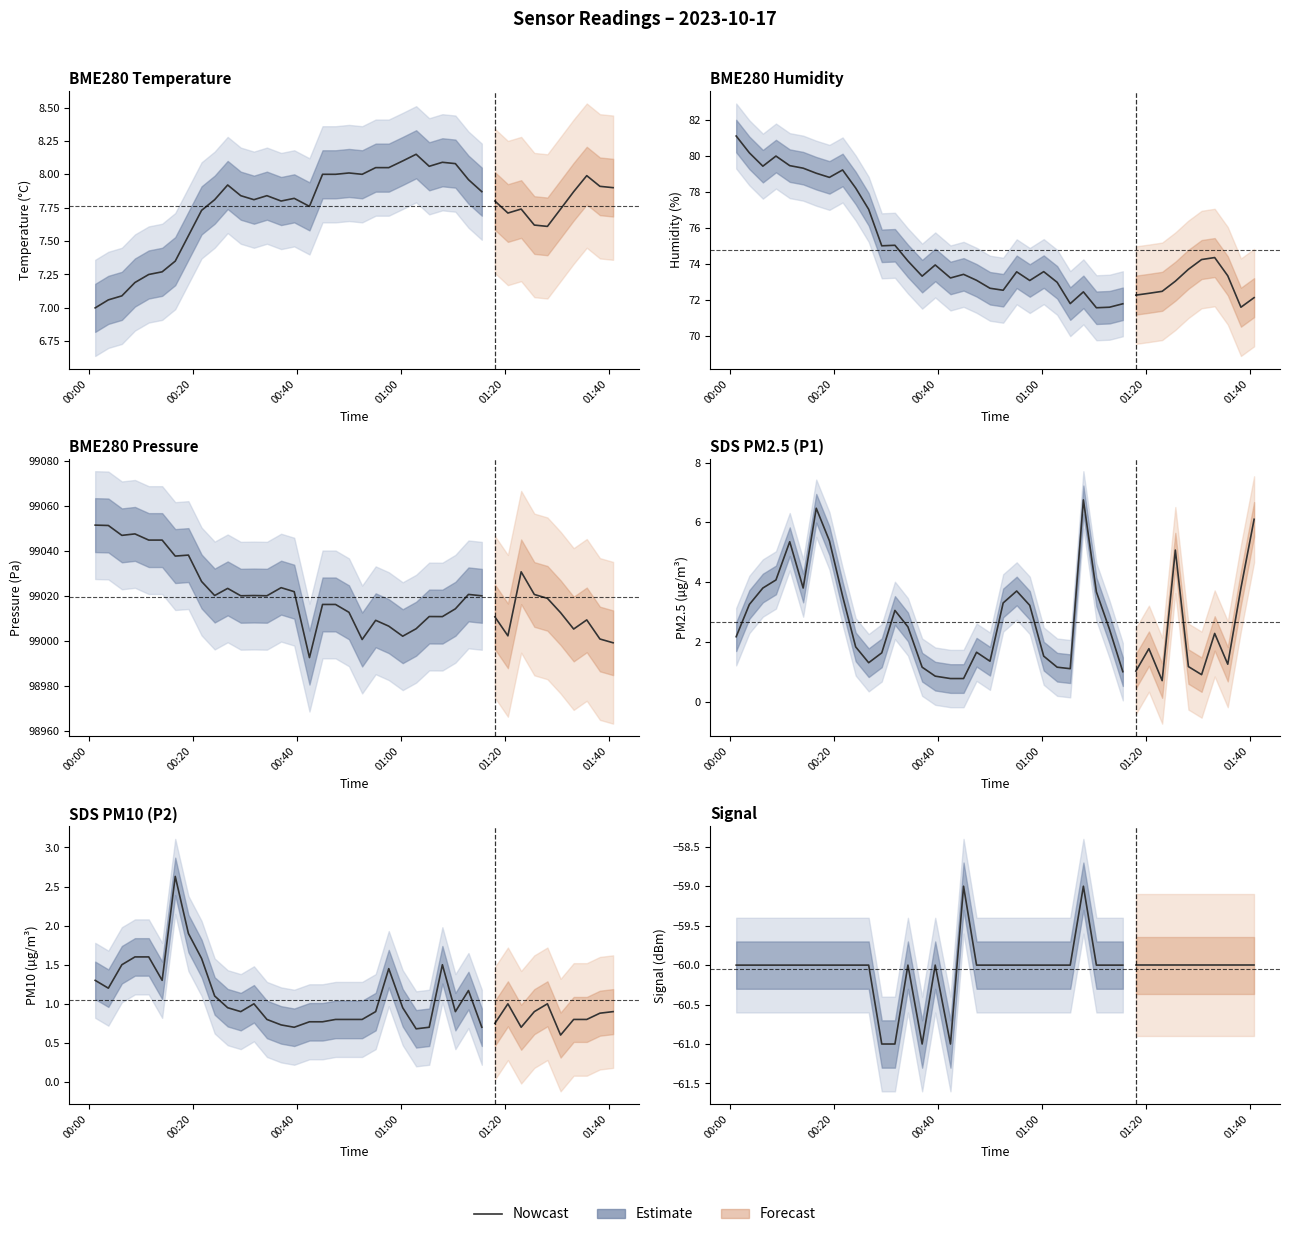

What is the difference between the maximum and minimum values?

2